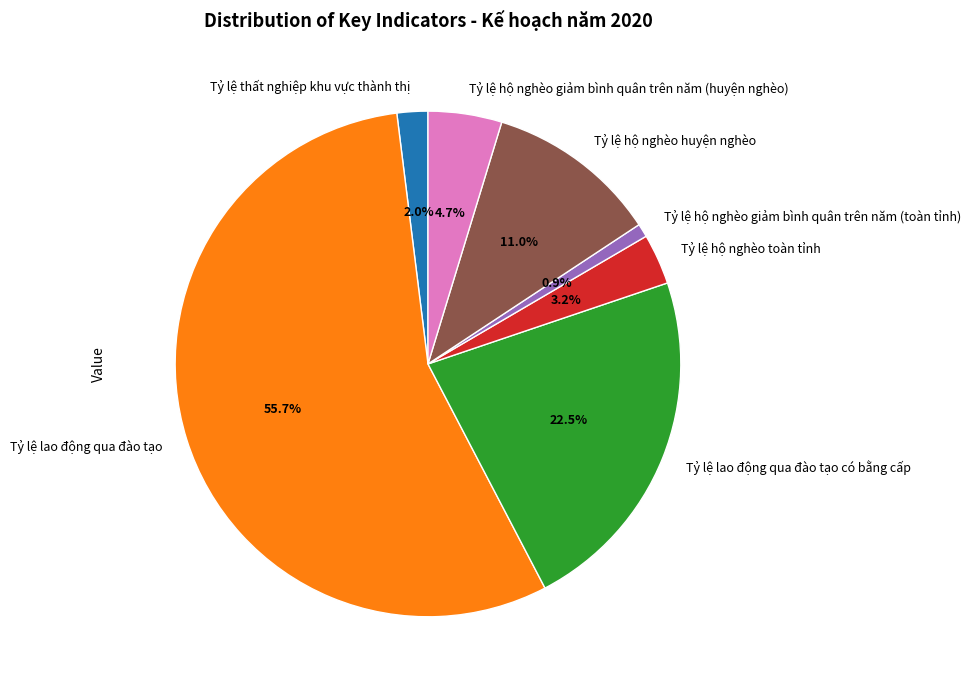

Between Tỷ lệ hộ nghèo giảm bình quân trên năm (toàn tỉnh) and Tỷ lệ lao động qua đào tạo có bằng cấp, which is larger?

Tỷ lệ lao động qua đào tạo có bằng cấp